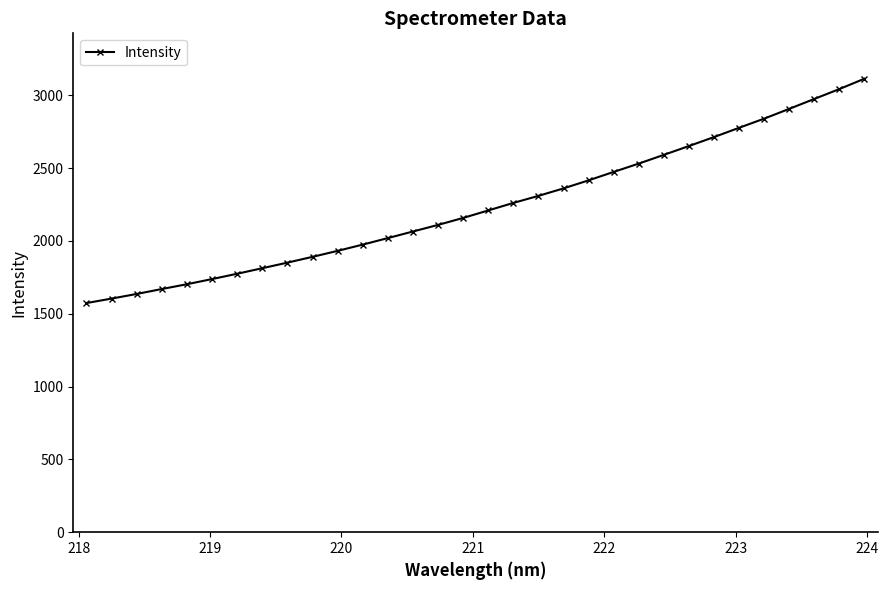

What is the average value?

2239.8